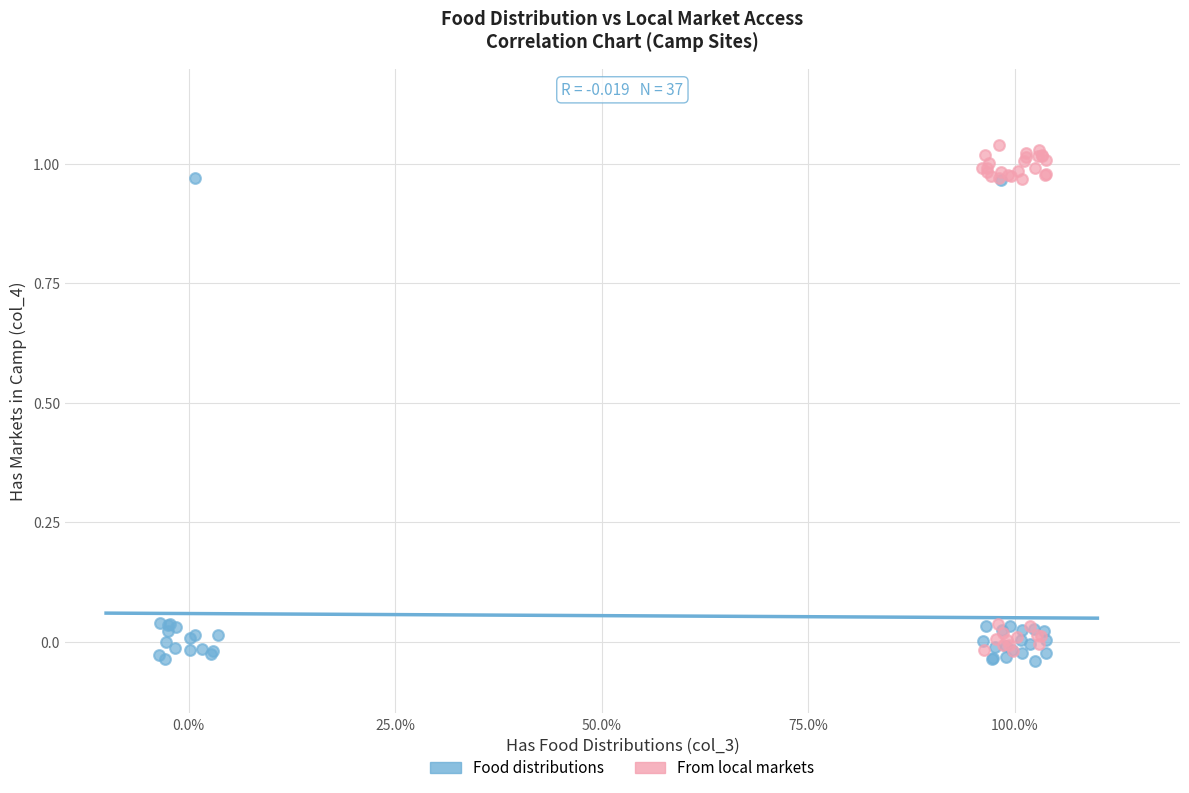

Which series has the widest spread of Y values?

From local markets